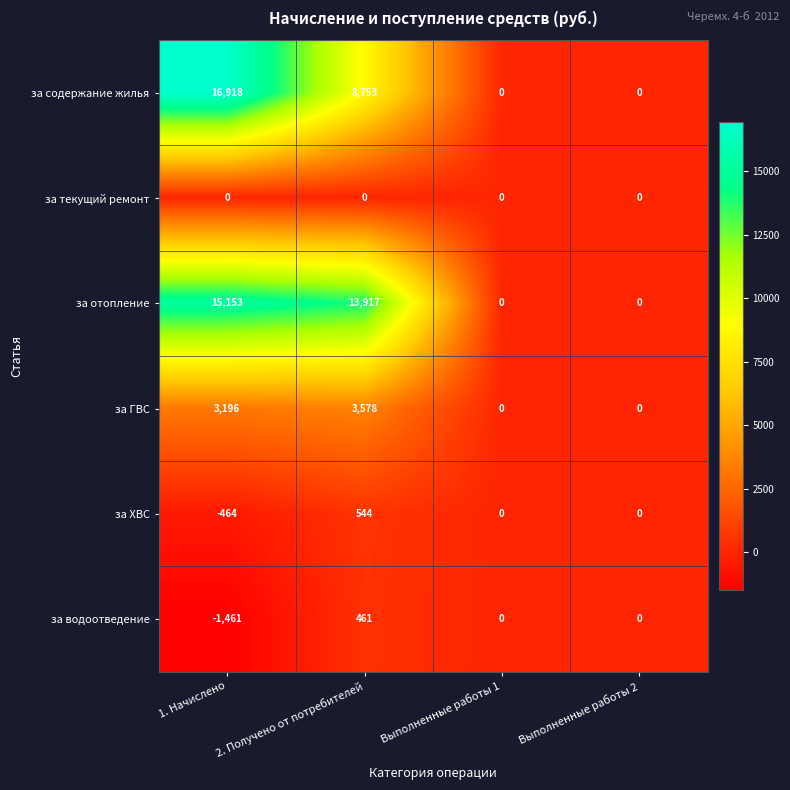

List the series in order of their peak value, lowest first.

за текущий ремонт, за водоотведение, за ХВС, за ГВС, за отопление, за содержание жилья